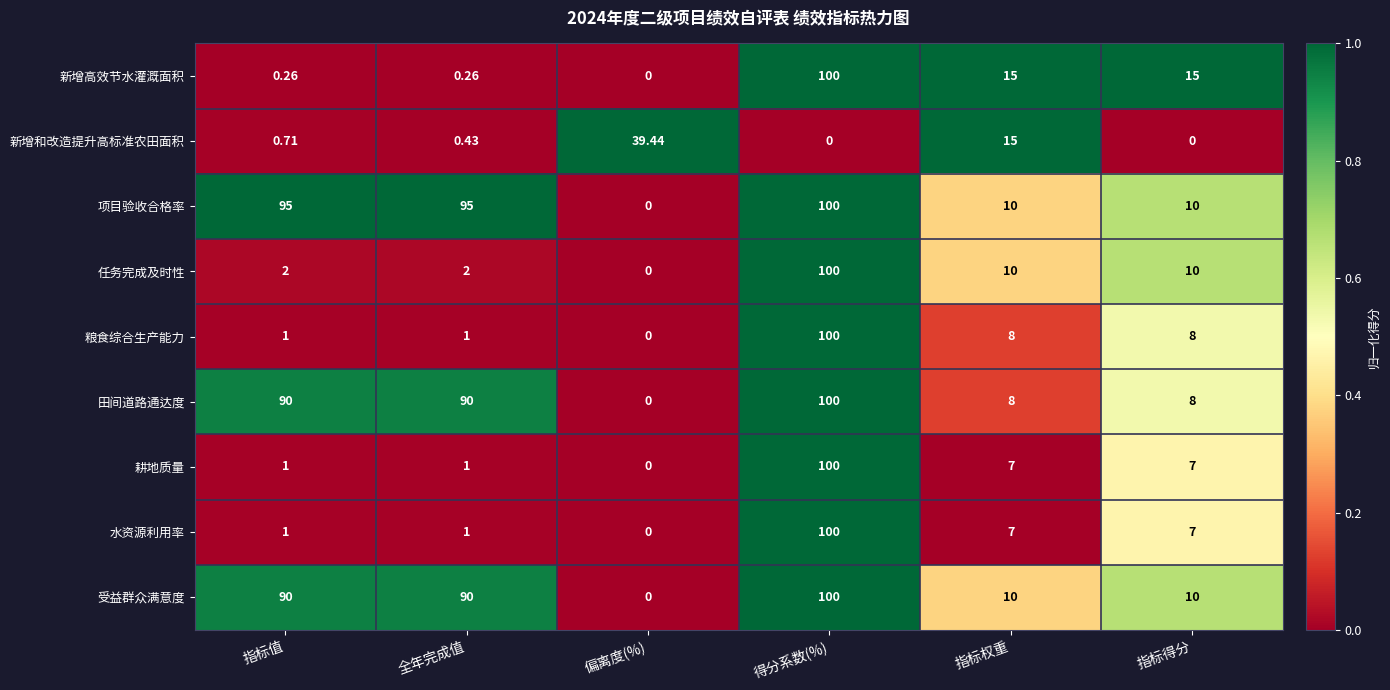

Which series has the largest total across all categories?

项目验收合格率